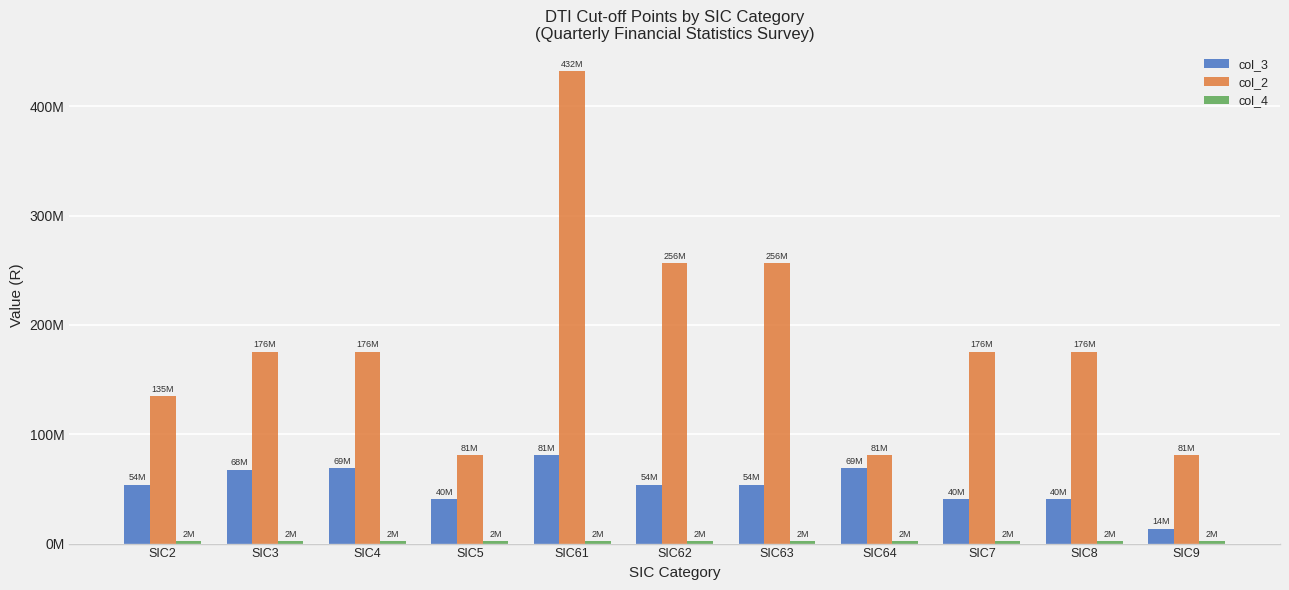

Which series has the largest total across all categories?

col_2